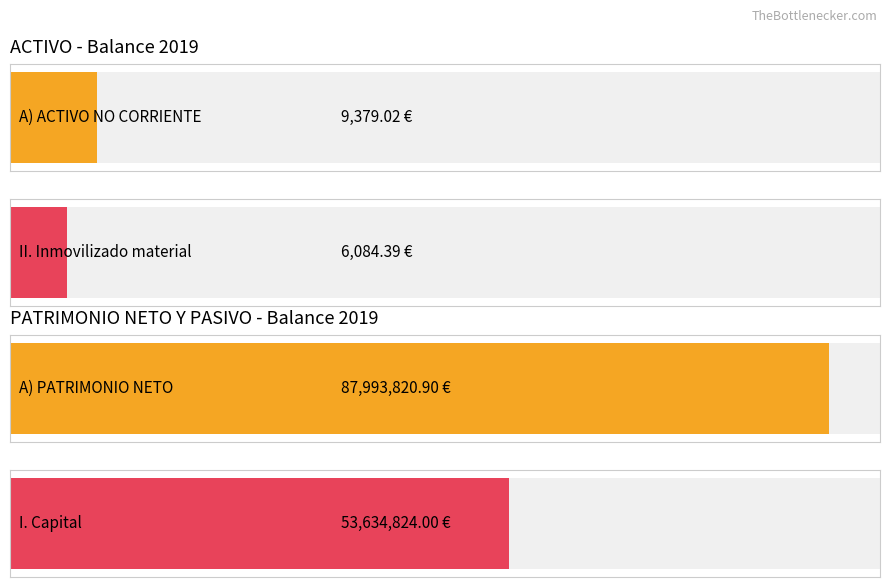

How many series are shown in this chart?

2